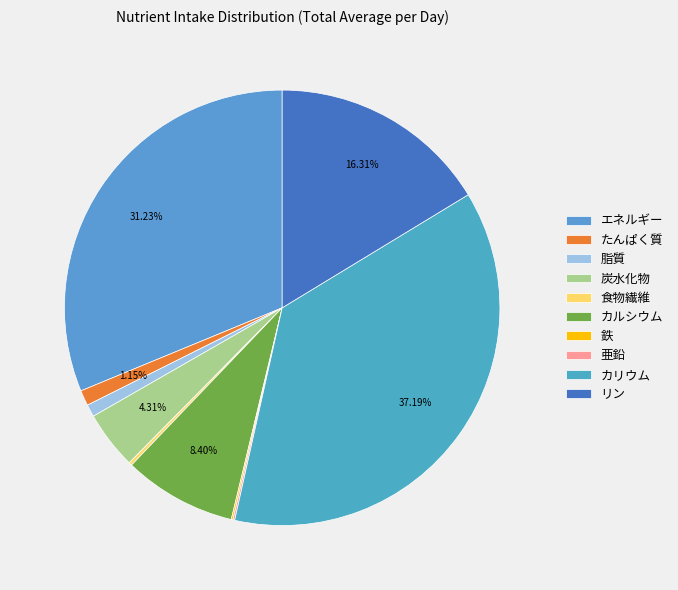

Between 食物繊維 and 鉄, which is larger?

食物繊維